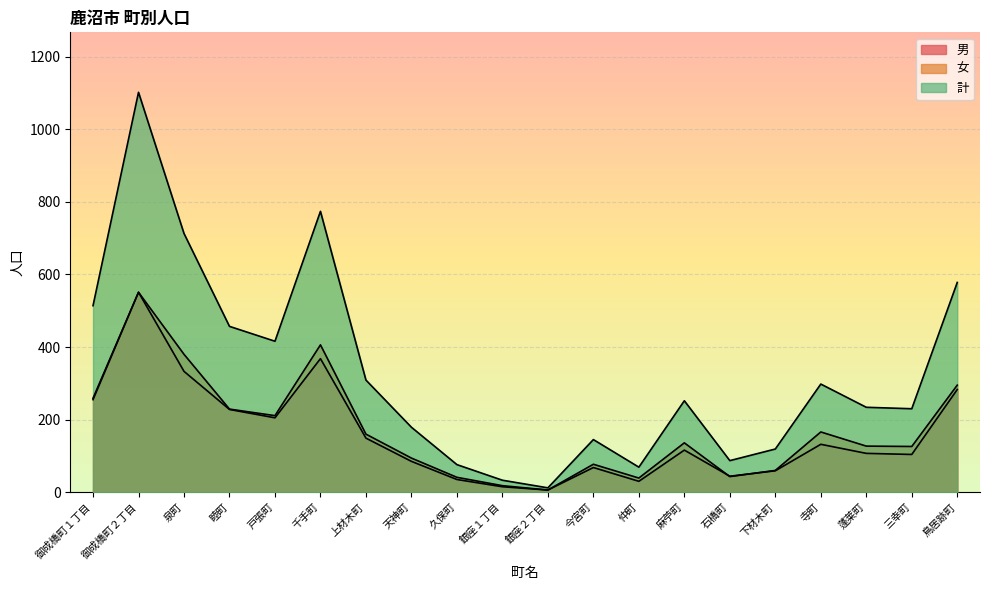

True or false: 女 and 計 cross at least once.

False